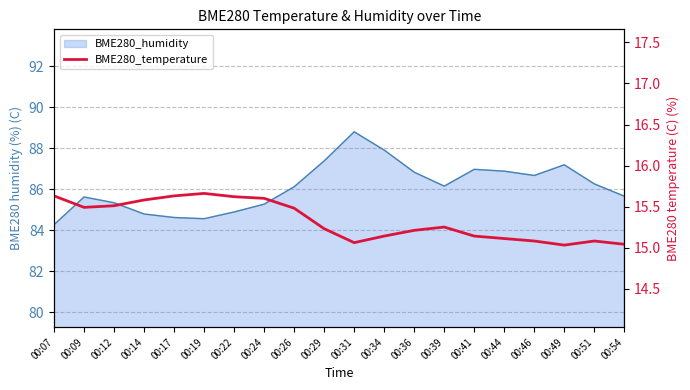

Reading right to left, transcribe all the data shown in this chart.

15.0	15.1	15.0	15.1	15.1	15.1	15.2	15.2	15.1	15.1	15.2	15.5	15.6	15.6	15.7	15.6	15.6	15.5	15.5	15.6